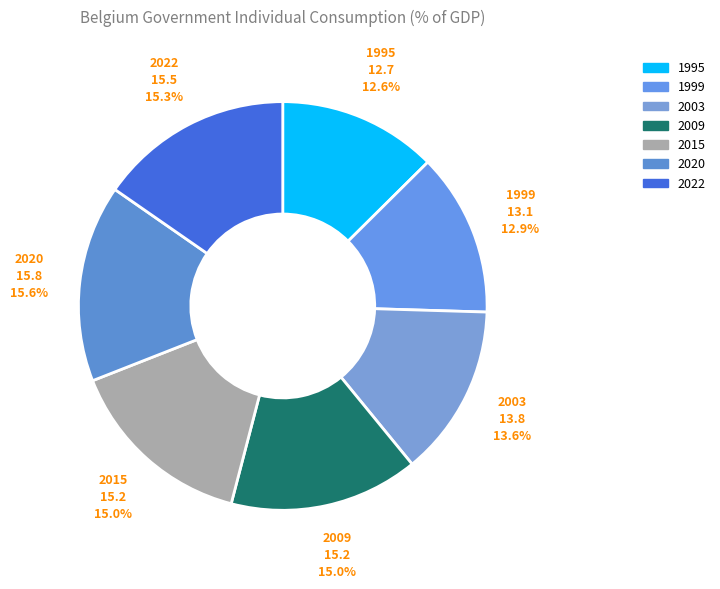

Which slice is the smallest?

1995